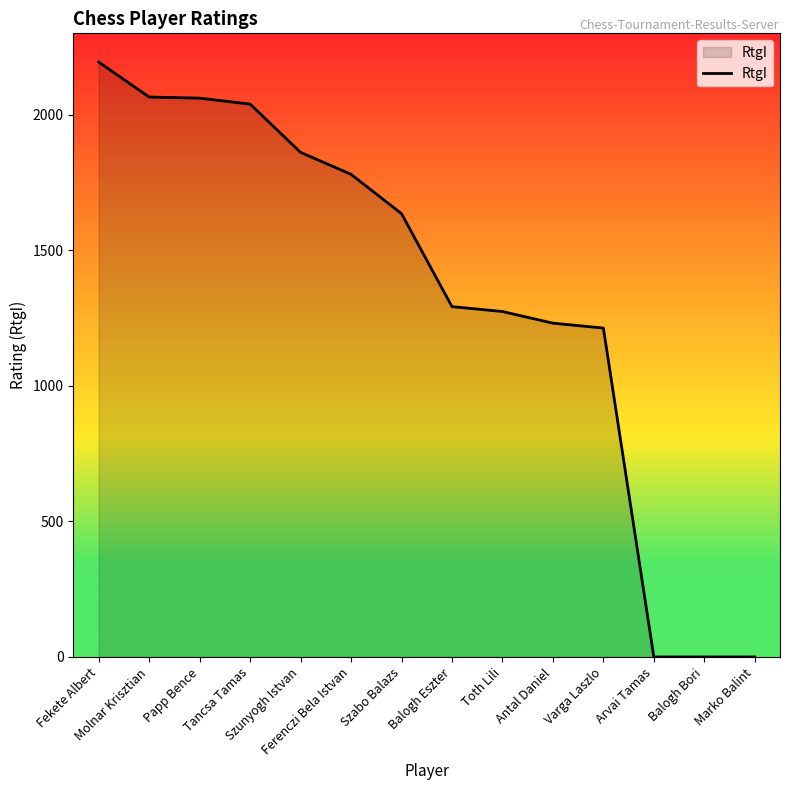

What is the greatest value displayed?

2194